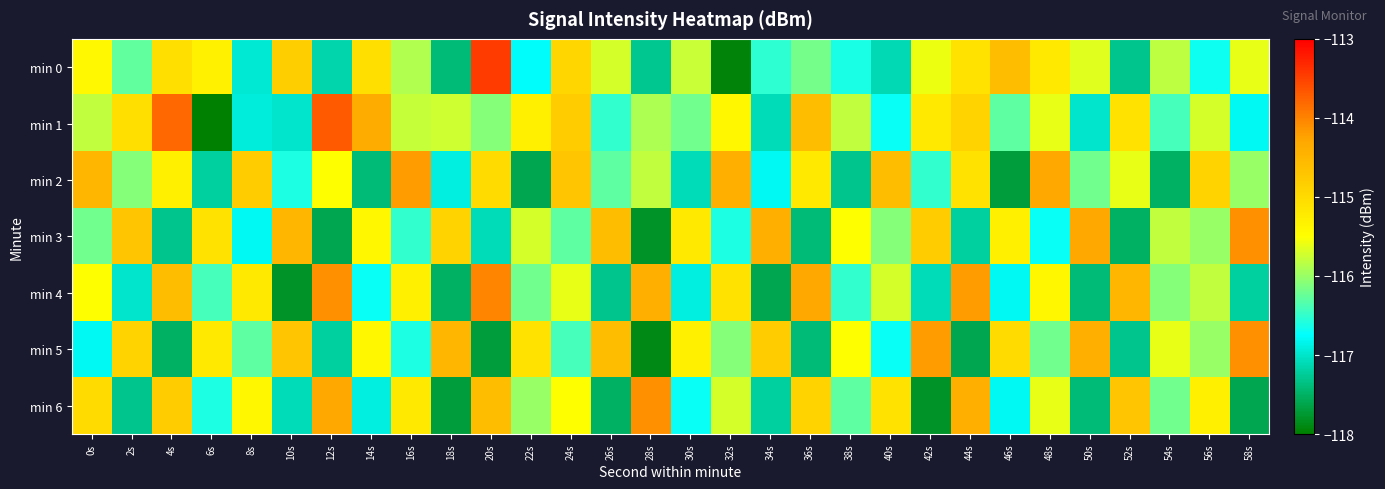

Reading left to right, list all the values displayed in this chart.

min 0: 0s=-115.4	2s=-116.3	4s=-115.1	6s=-115.3	8s=-117.0	10s=-114.8	12s=-117.2	14s=-115.1	16s=-115.9	18s=-117.4	20s=-113.5	22s=-116.8	24s=-114.9	26s=-115.7	28s=-117.3	30s=-115.8	32s=-117.9	34s=-116.5	36s=-116.2	38s=-116.6	40s=-117.1	42s=-115.6	44s=-115.1	46s=-114.6	48s=-115.2	50s=-115.6	52s=-117.3	54s=-115.8	56s=-116.7	58s=-115.6
min 1: 0s=-115.8	2s=-115.1	4s=-113.8	6s=-118.1	8s=-116.9	10s=-117.0	12s=-113.7	14s=-114.3	16s=-115.8	18s=-115.7	20s=-116.1	22s=-115.3	24s=-114.8	26s=-116.5	28s=-115.9	30s=-116.2	32s=-115.4	34s=-117.1	36s=-114.6	38s=-115.8	40s=-116.7	42s=-115.2	44s=-114.9	46s=-116.3	48s=-115.6	50s=-117.0	52s=-115.1	54s=-116.4	56s=-115.7	58s=-116.8
min 2: 0s=-114.5	2s=-116.1	4s=-115.3	6s=-117.2	8s=-114.8	10s=-116.6	12s=-115.5	14s=-117.4	16s=-114.2	18s=-116.9	20s=-115.0	22s=-117.6	24s=-114.7	26s=-116.3	28s=-115.8	30s=-117.1	32s=-114.4	34s=-116.8	36s=-115.2	38s=-117.3	40s=-114.6	42s=-116.5	44s=-115.1	46s=-117.7	48s=-114.3	50s=-116.2	52s=-115.6	54s=-117.5	56s=-114.9	58s=-116.0
min 3: 0s=-116.2	2s=-114.7	4s=-117.3	6s=-115.1	8s=-116.8	10s=-114.5	12s=-117.6	14s=-115.4	16s=-116.5	18s=-114.9	20s=-117.1	22s=-115.7	24s=-116.3	26s=-114.6	28s=-117.8	30s=-115.2	32s=-116.6	34s=-114.4	36s=-117.4	38s=-115.5	40s=-116.1	42s=-114.8	44s=-117.2	46s=-115.3	48s=-116.7	50s=-114.3	52s=-117.5	54s=-115.8	56s=-116.0	58s=-114.1
min 4: 0s=-115.5	2s=-117.0	4s=-114.6	6s=-116.4	8s=-115.2	10s=-117.8	12s=-114.1	14s=-116.7	16s=-115.3	18s=-117.5	20s=-114.0	22s=-116.2	24s=-115.6	26s=-117.3	28s=-114.4	30s=-116.9	32s=-115.1	34s=-117.6	36s=-114.3	38s=-116.5	40s=-115.7	42s=-117.1	44s=-114.2	46s=-116.8	48s=-115.4	50s=-117.4	52s=-114.5	54s=-116.1	56s=-115.8	58s=-117.2
min 5: 0s=-116.8	2s=-114.9	4s=-117.5	6s=-115.2	8s=-116.3	10s=-114.7	12s=-117.2	14s=-115.4	16s=-116.6	18s=-114.5	20s=-117.7	22s=-115.1	24s=-116.4	26s=-114.6	28s=-117.9	30s=-115.3	32s=-116.1	34s=-114.8	36s=-117.4	38s=-115.5	40s=-116.7	42s=-114.2	44s=-117.6	46s=-115.0	48s=-116.2	50s=-114.4	52s=-117.3	54s=-115.6	56s=-116.0	58s=-114.1
min 6: 0s=-115.0	2s=-117.3	4s=-114.8	6s=-116.6	8s=-115.4	10s=-117.1	12s=-114.3	14s=-116.9	16s=-115.2	18s=-117.7	20s=-114.6	22s=-116.0	24s=-115.5	26s=-117.5	28s=-114.1	30s=-116.7	32s=-115.7	34s=-117.2	36s=-114.9	38s=-116.3	40s=-115.1	42s=-117.8	44s=-114.4	46s=-116.8	48s=-115.6	50s=-117.4	52s=-114.7	54s=-116.2	56s=-115.3	58s=-117.6